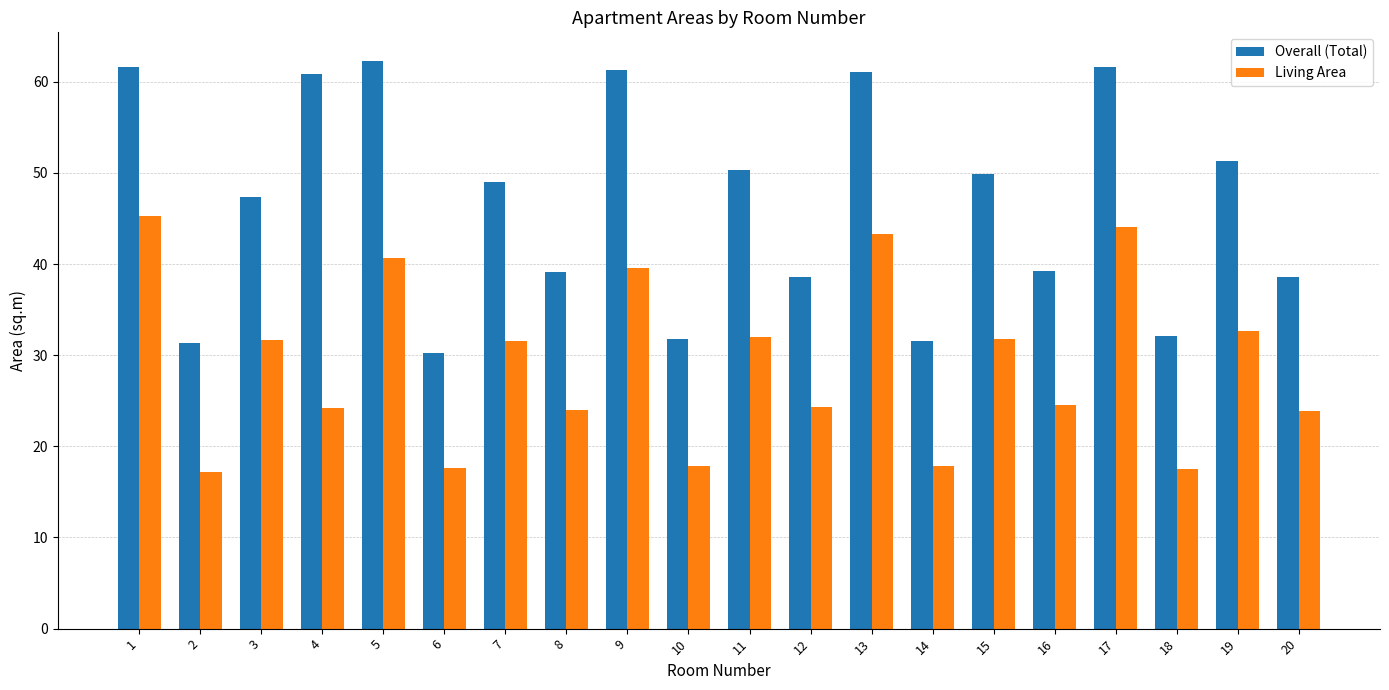

The Living Area series shows 50.5 at 19. True or false?

False